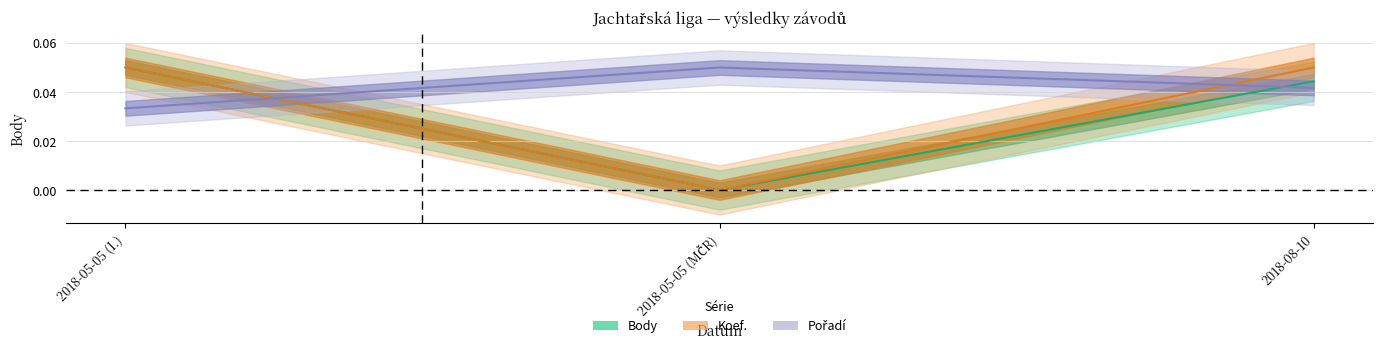

The value of Body at 2018-08-10 is 0.0. True or false?

True